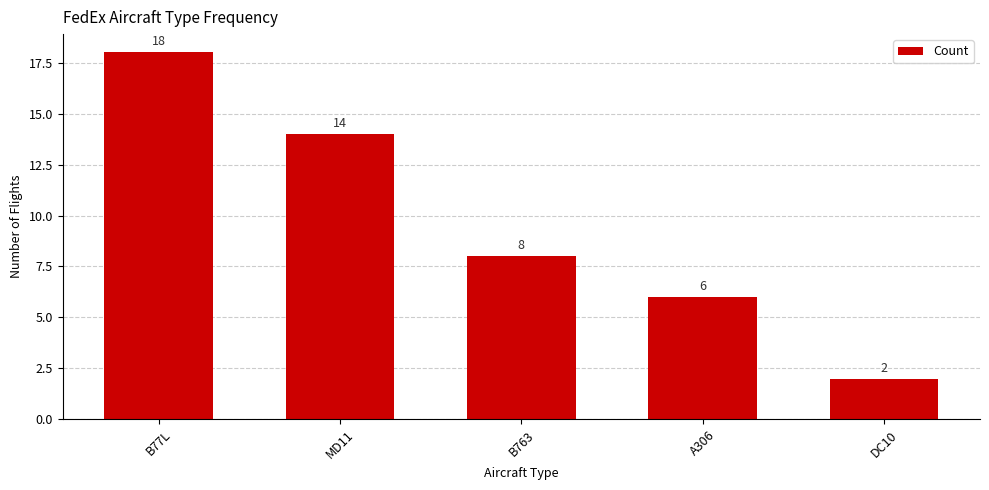

Are the bars grouped side by side (vs. stacked)?

No